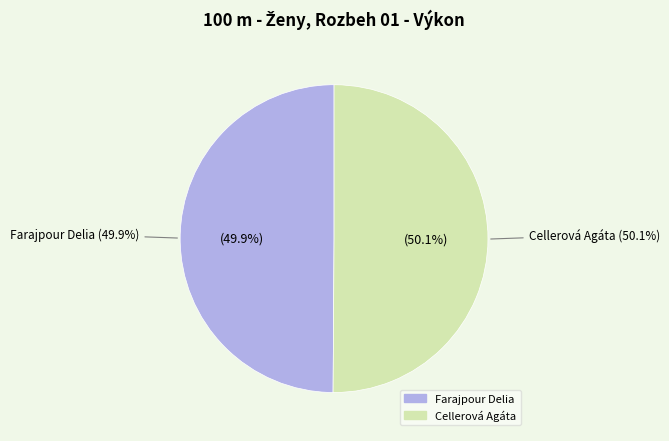

Which category accounts for the majority?

Cellerová Agáta